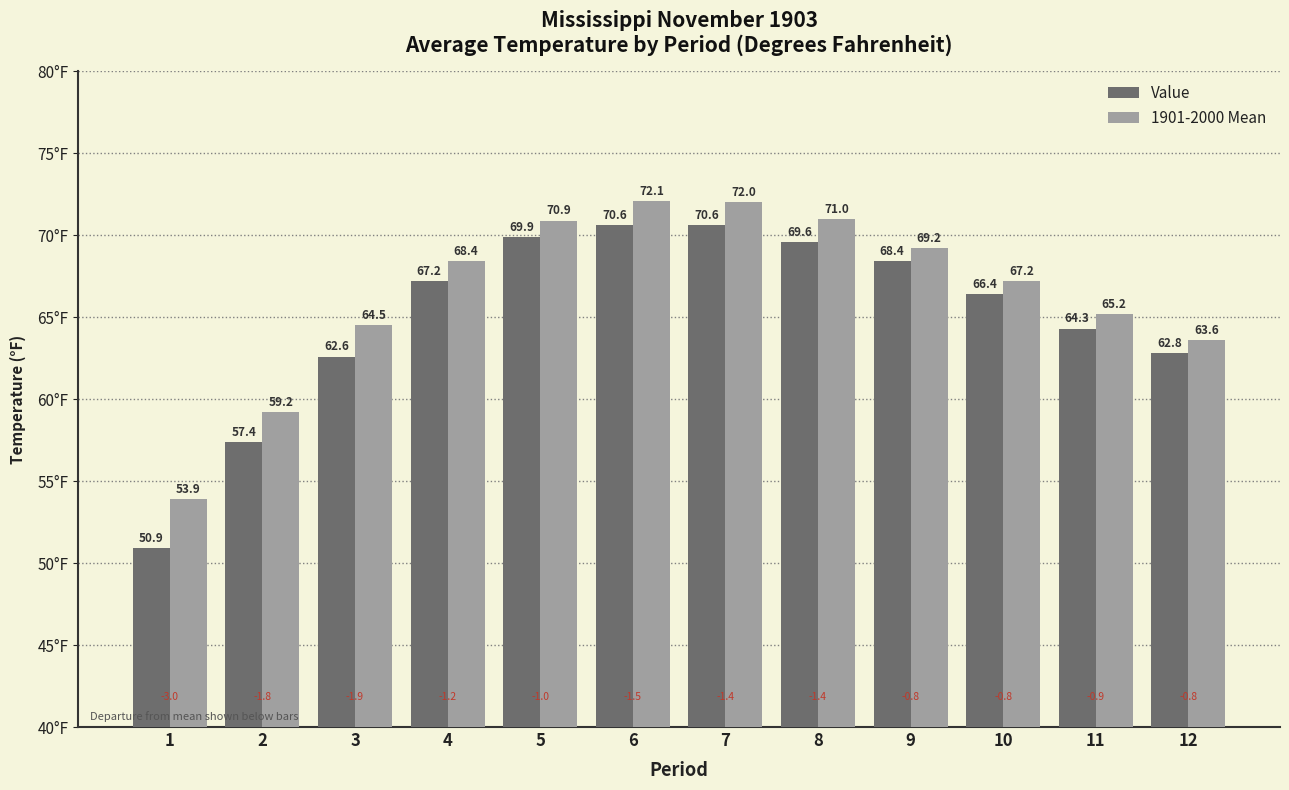

What is the greatest value displayed?

72.1